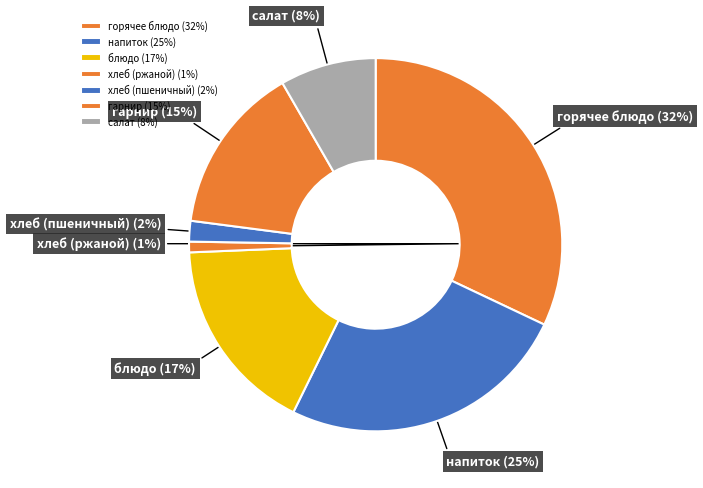

Combined, do горячее блюдо and хлеб (пшеничный) account for over 50%?

No